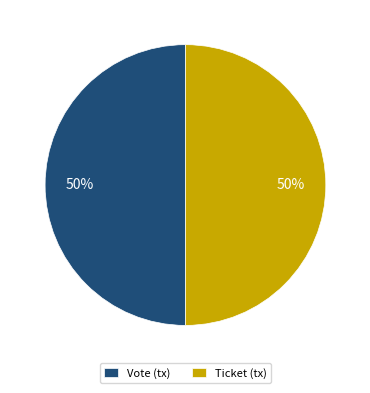

Do Vote (tx) and Ticket (tx) together represent more than half of the pie?

Yes